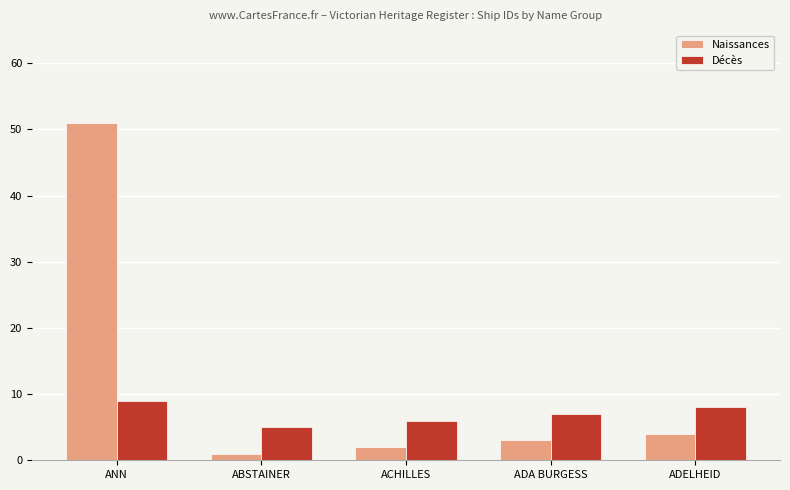

How many bars are there in total?

10